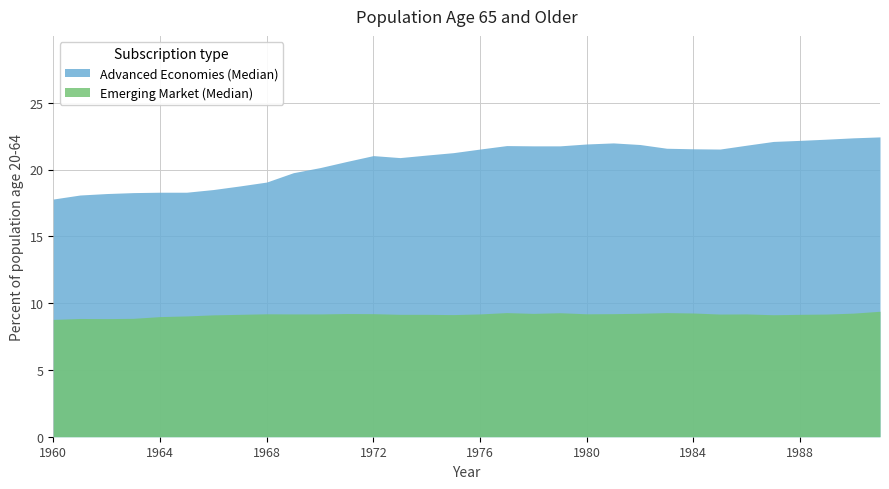

How many lines are shown in the chart?

2